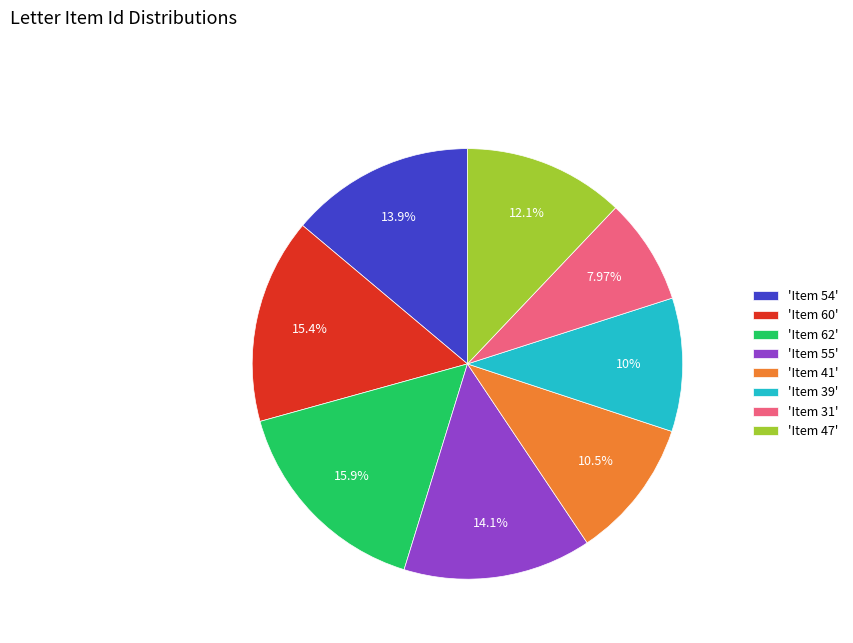

Combined, do 'Item 31' and 'Item 41' account for over 50%?

No